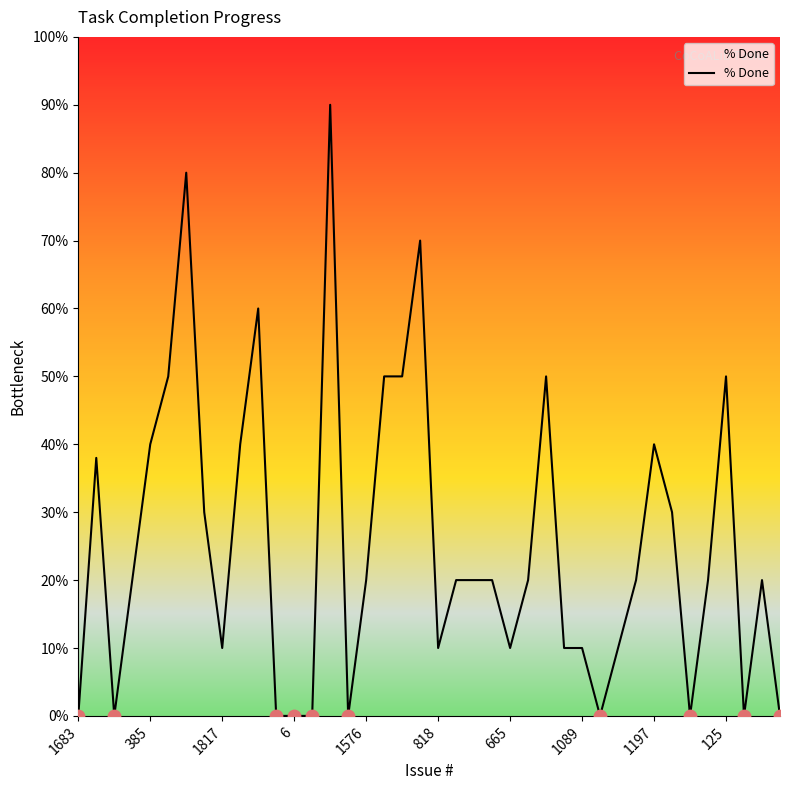

What is the maximum value shown in the chart?

90